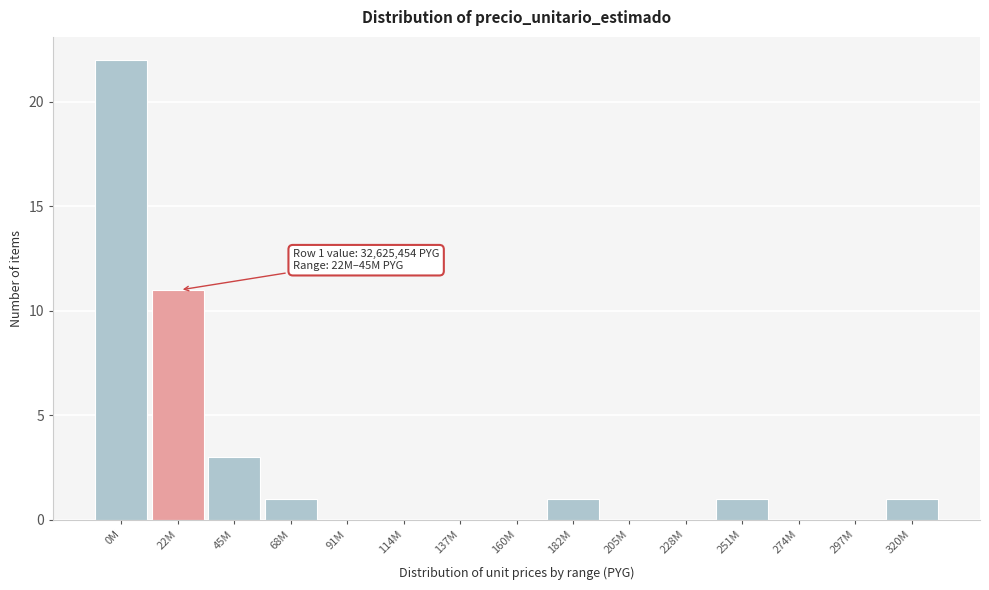

Reading left to right, what are all the values shown in this chart?

0M=22	22M=11	45M=3	68M=1	91M=0	114M=0	137M=0	160M=0	182M=1	205M=0	228M=0	251M=1	274M=0	297M=0	320M=1